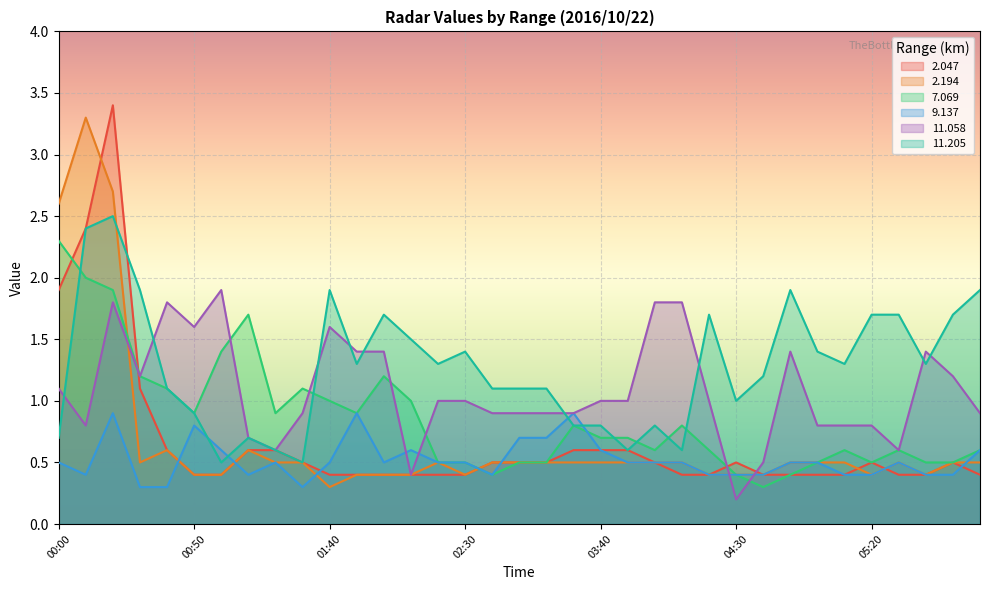

What value does the 11.205 series have at 03:00?

1.1